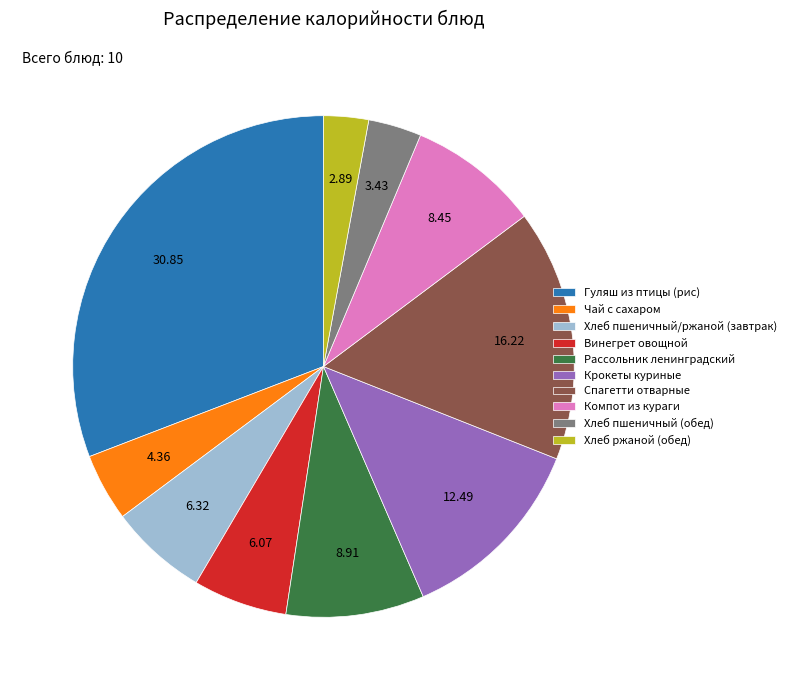

What is the ratio of the value at Крокеты куриные to the value at Хлеб пшеничный/ржаной (завтрак)?

2.0